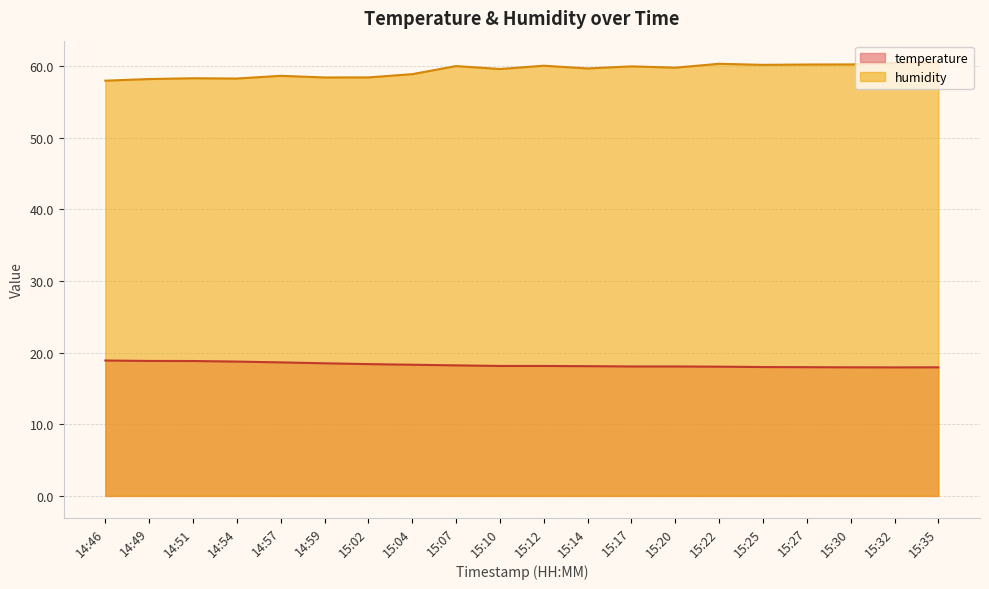

Rank the series at 14:46 from highest to lowest value.

humidity, temperature